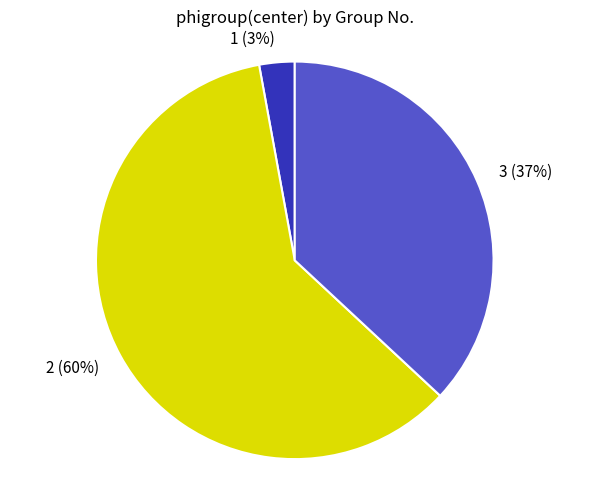

Is there any slice that represents more than half of the pie?

Yes